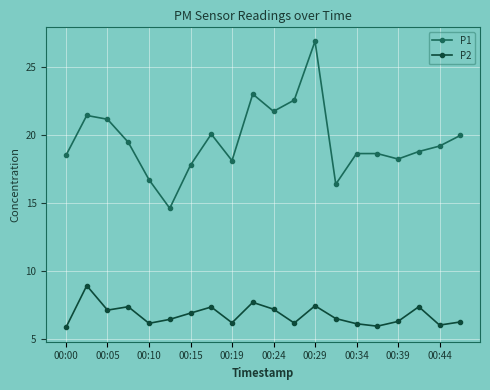

List the series in order of their overall mean, highest first.

P1, P2